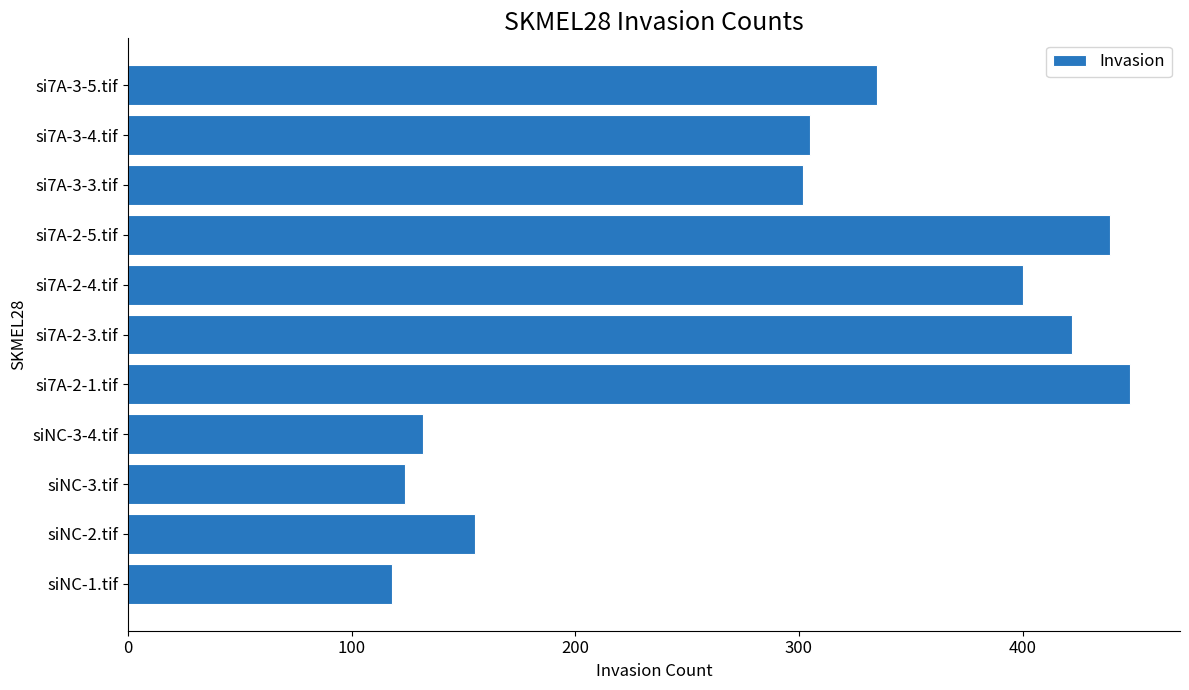

Is it true that the value at si7A-3-4.tif is 305?

True